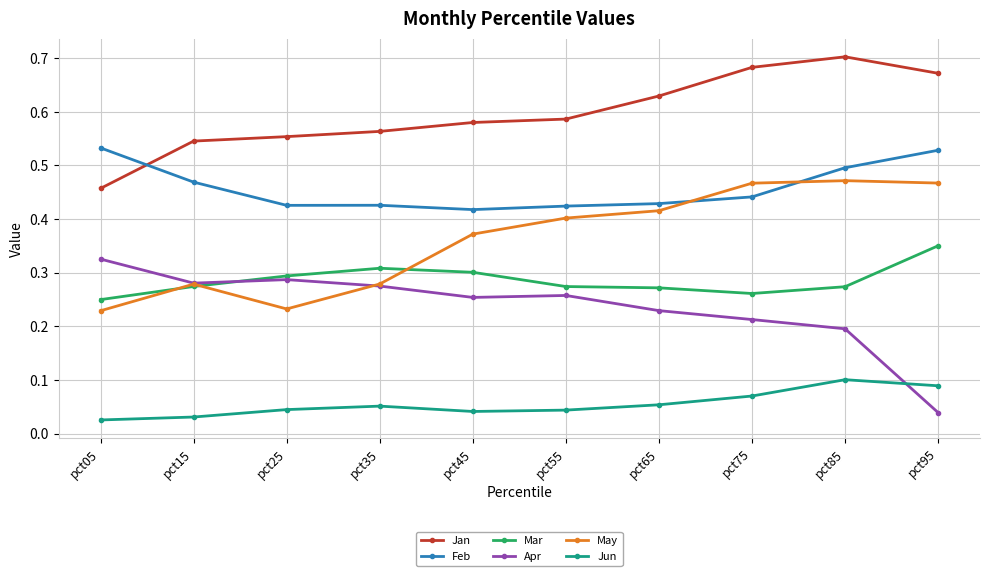

True or false: Jun and Mar intersect in this chart.

False